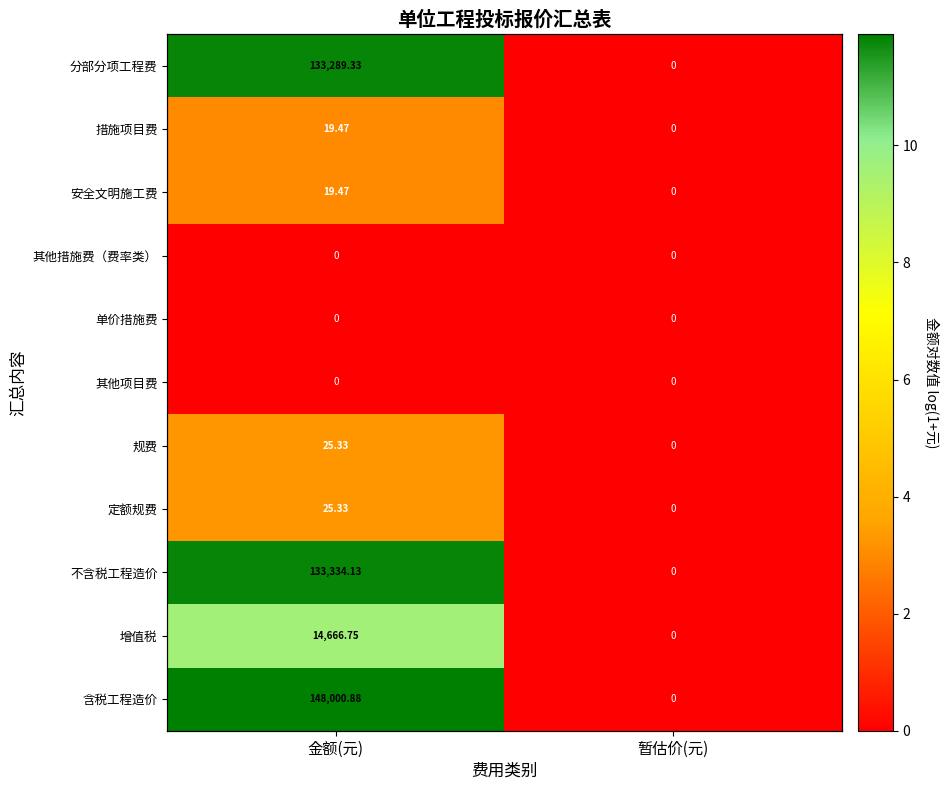

How many series are shown in this chart?

11